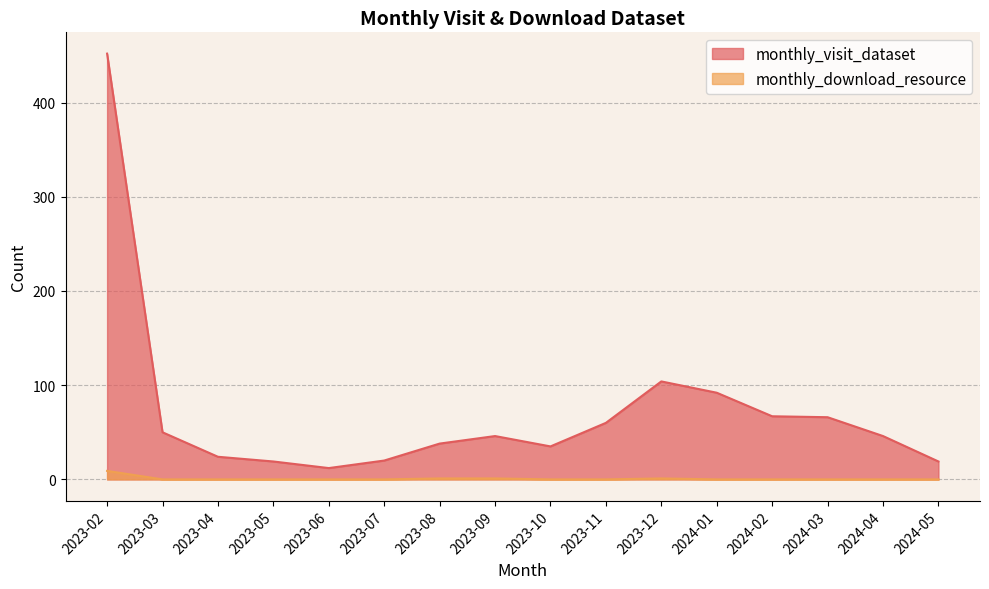

True or false: monthly_download_resource has a value of 6 at 2023-04.

False